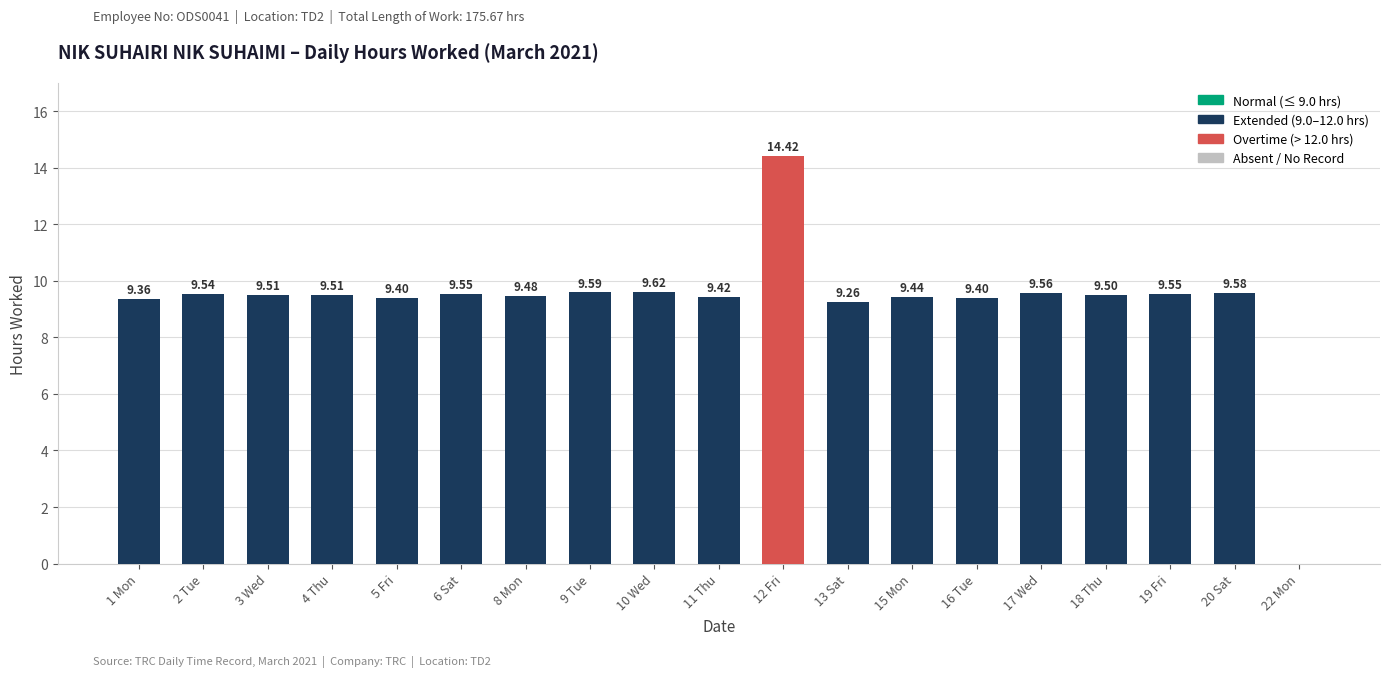

What is the sum of all values?

175.7